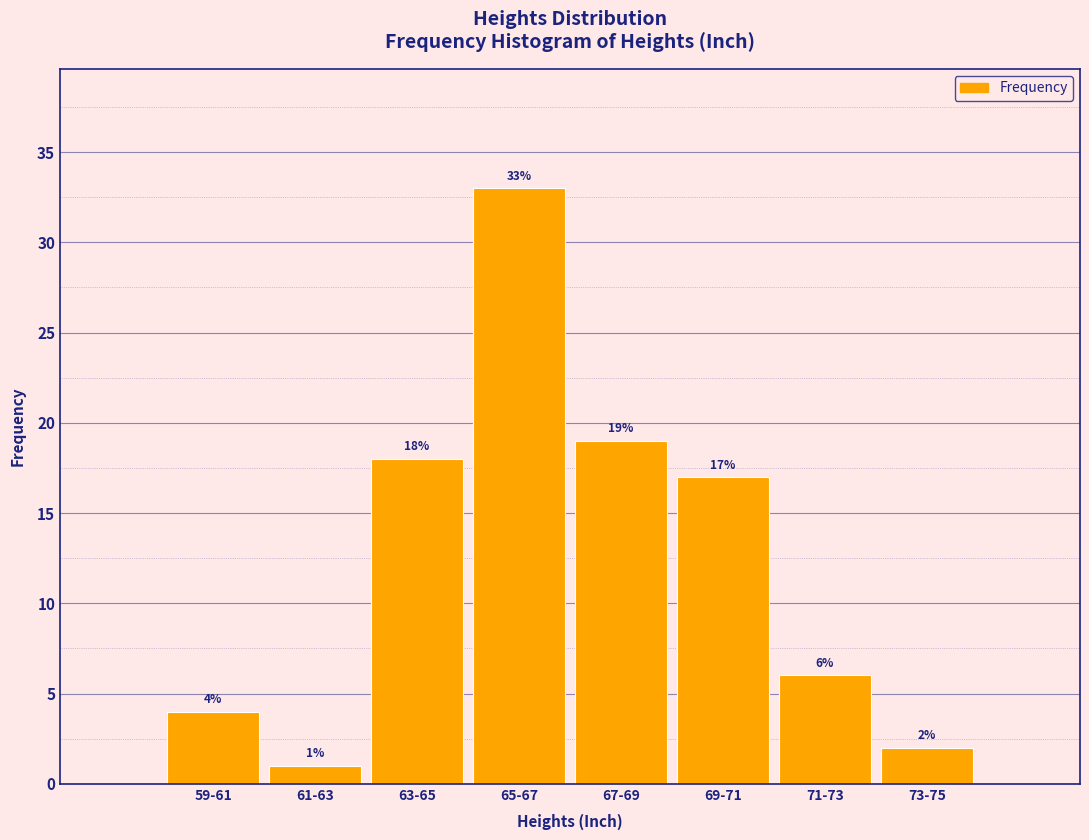

Reading right to left, transcribe all the data shown in this chart.

73-75=2	71-73=6	69-71=17	67-69=19	65-67=33	63-65=18	61-63=1	59-61=4